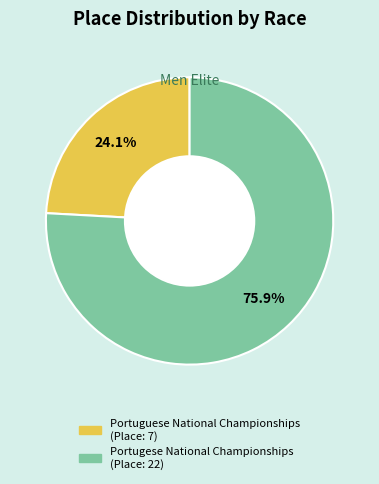

To the nearest percent, what is the average slice percentage?

50%